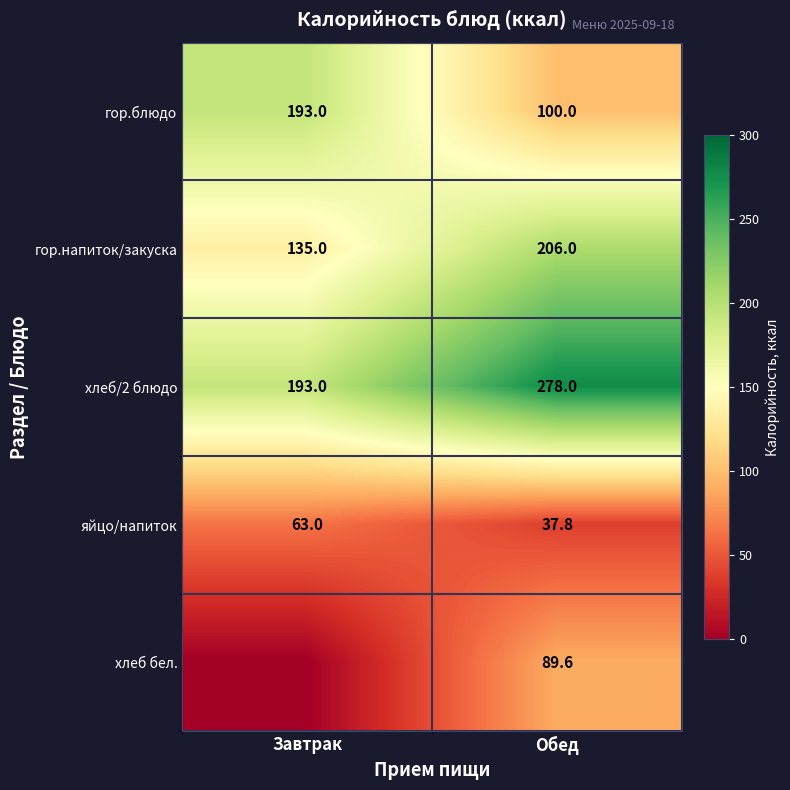

The value of гор.блюдо at Завтрак is 272.4. True or false?

False